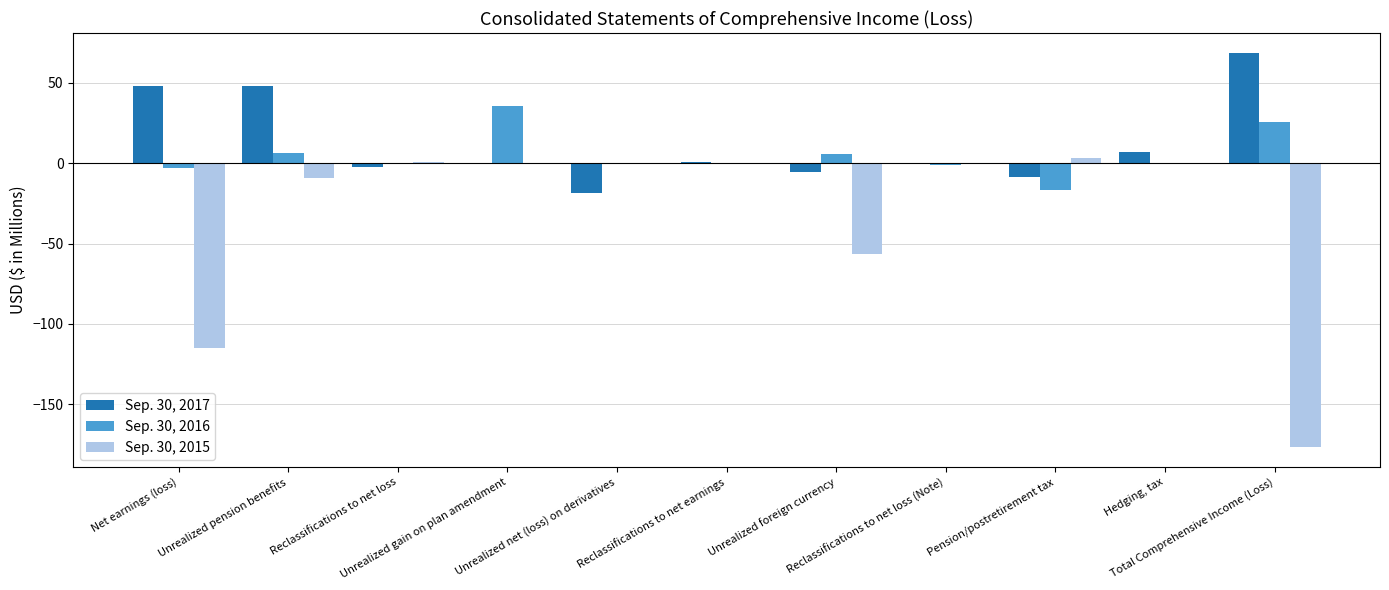

What is the sum of all Sep. 30, 2015 values?

-353.6